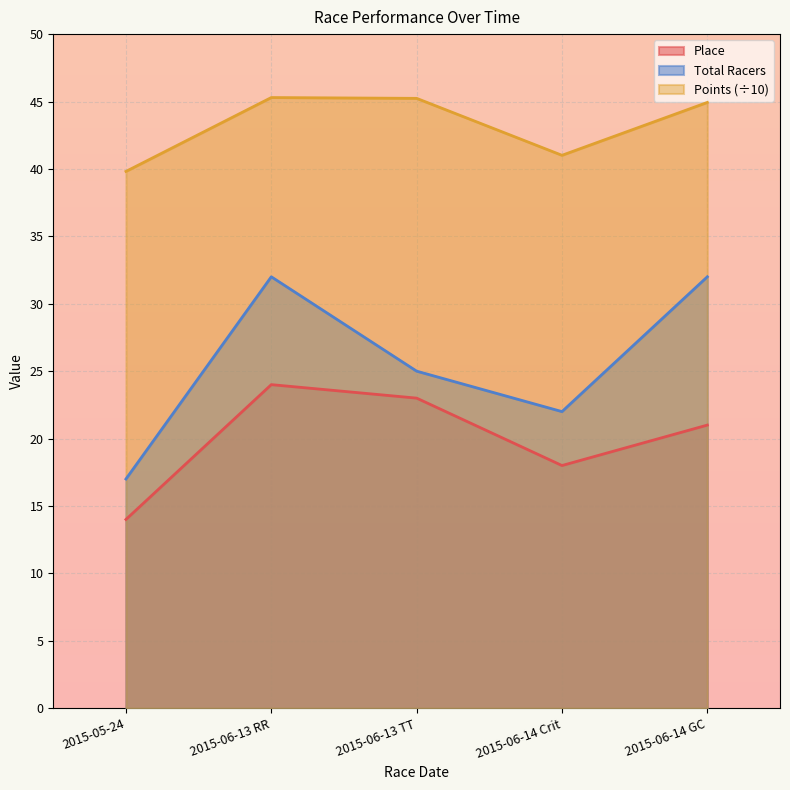

Which series has the widest spread of values?

Total Racers